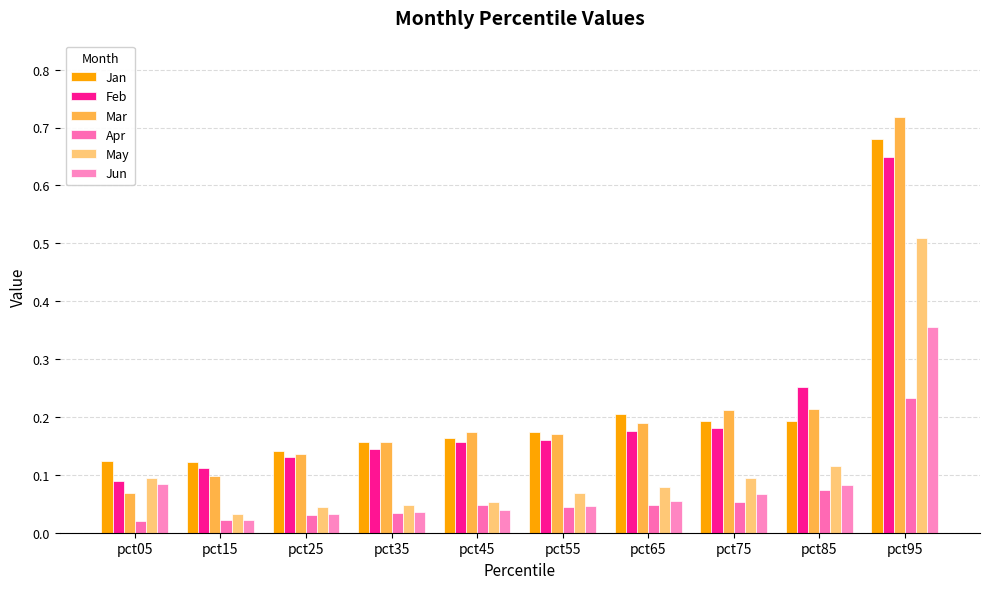

What is the value of the May bar at the 7th from the left?

0.1